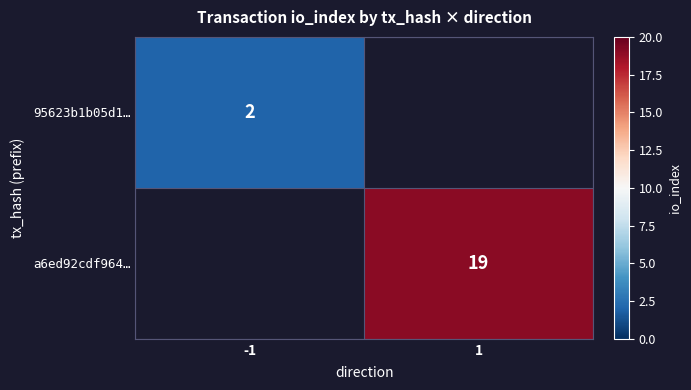

The value of 95623b1b05d1… at -1 is 0. True or false?

False